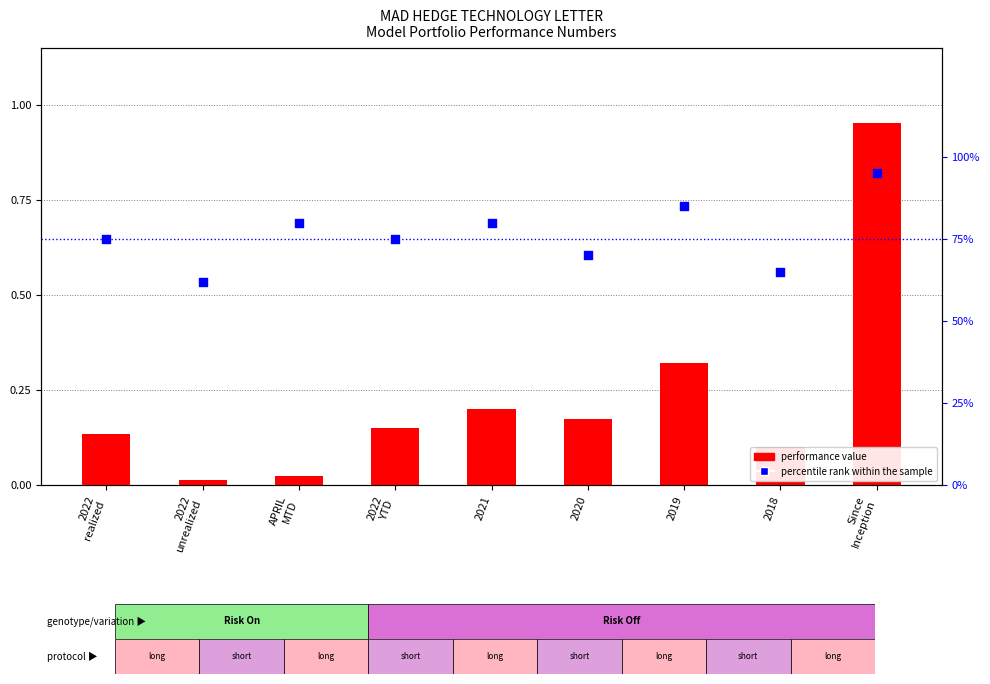

Which series contains the highest Y value?

percentile rank within the sample